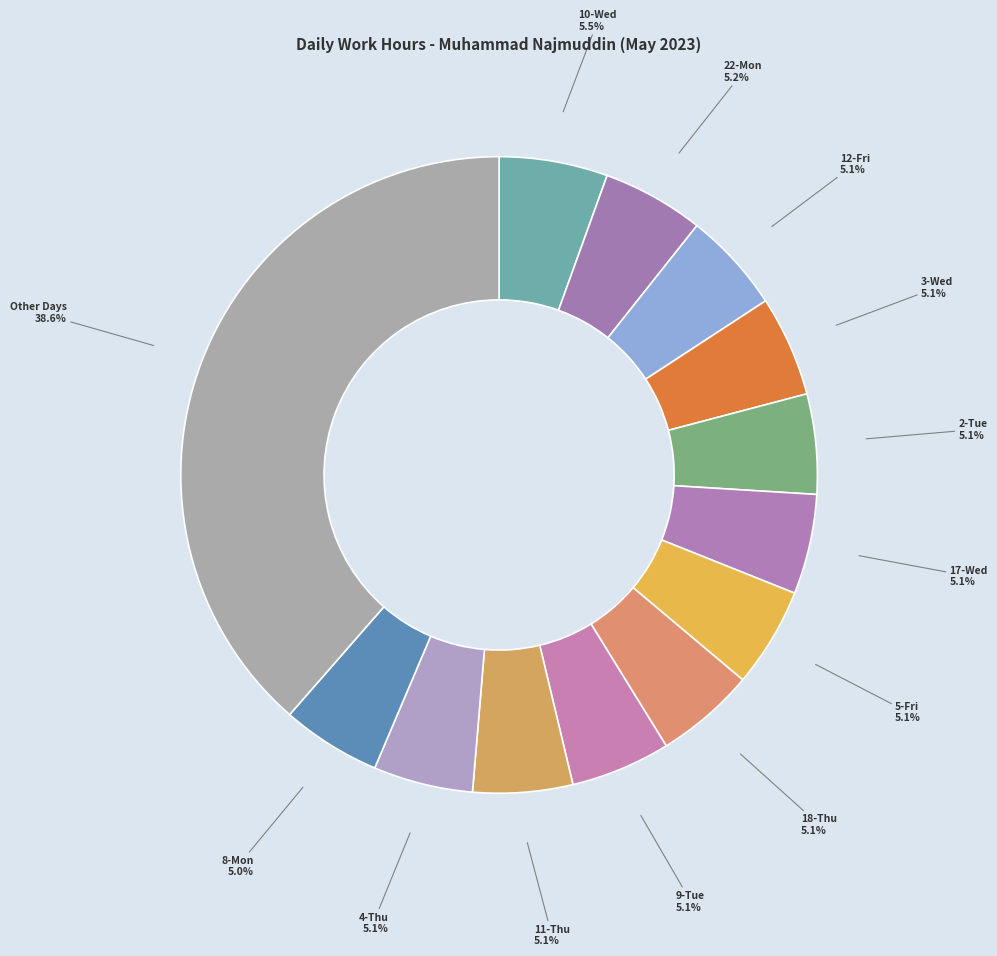

What is the ratio of the value at 18-Thu to the value at 2-Tue?

1.0